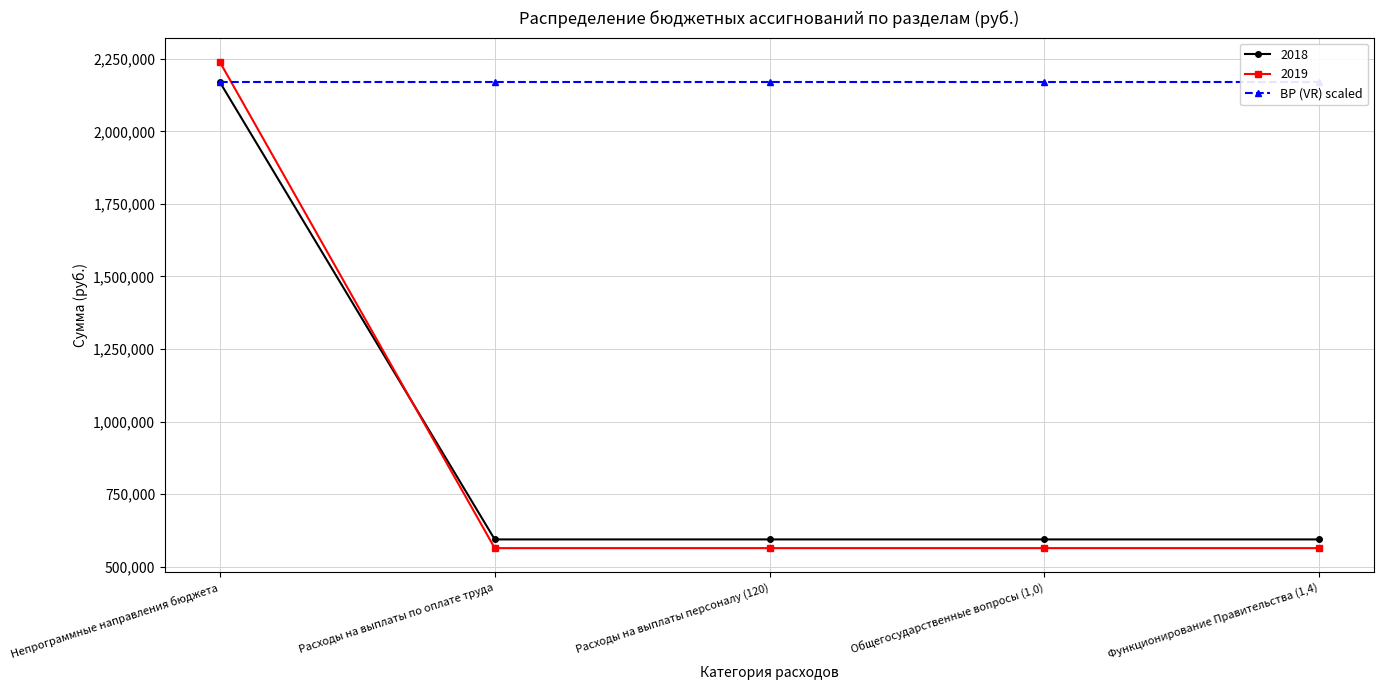

What is the highest value of the 2018 series?

2170000